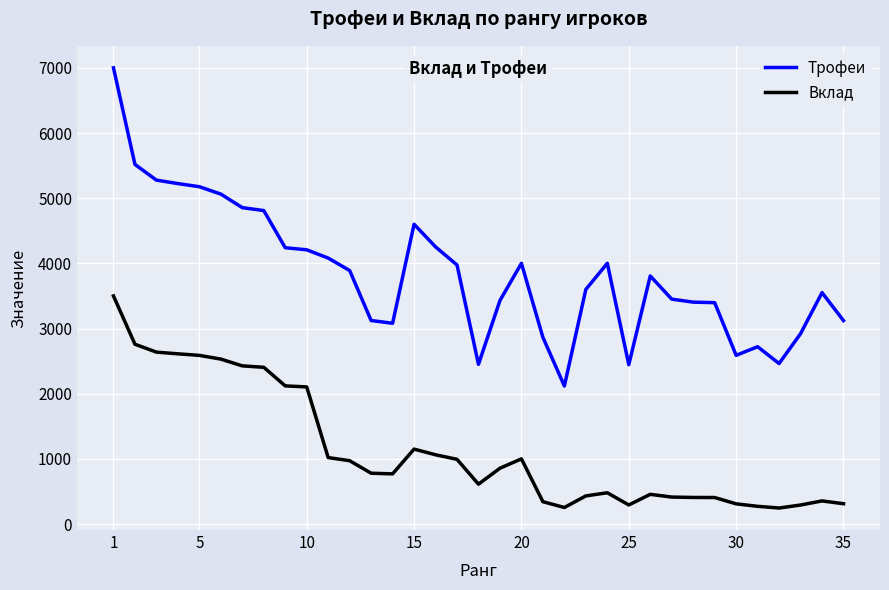

Count the number of data series in this chart.

2